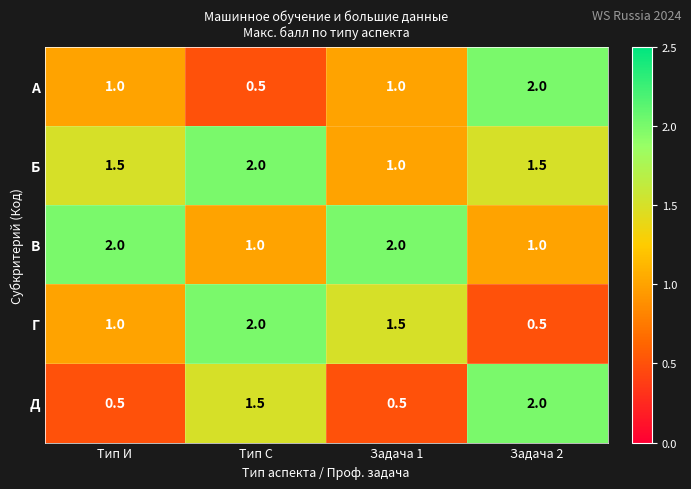

Reading right to left, transcribe all the data shown in this chart.

А: Задача 2=2.0	Задача 1=1.0	Тип С=0.5	Тип И=1.0
Б: Задача 2=1.5	Задача 1=1.0	Тип С=2.0	Тип И=1.5
В: Задача 2=1.0	Задача 1=2.0	Тип С=1.0	Тип И=2.0
Г: Задача 2=0.5	Задача 1=1.5	Тип С=2.0	Тип И=1.0
Д: Задача 2=2.0	Задача 1=0.5	Тип С=1.5	Тип И=0.5